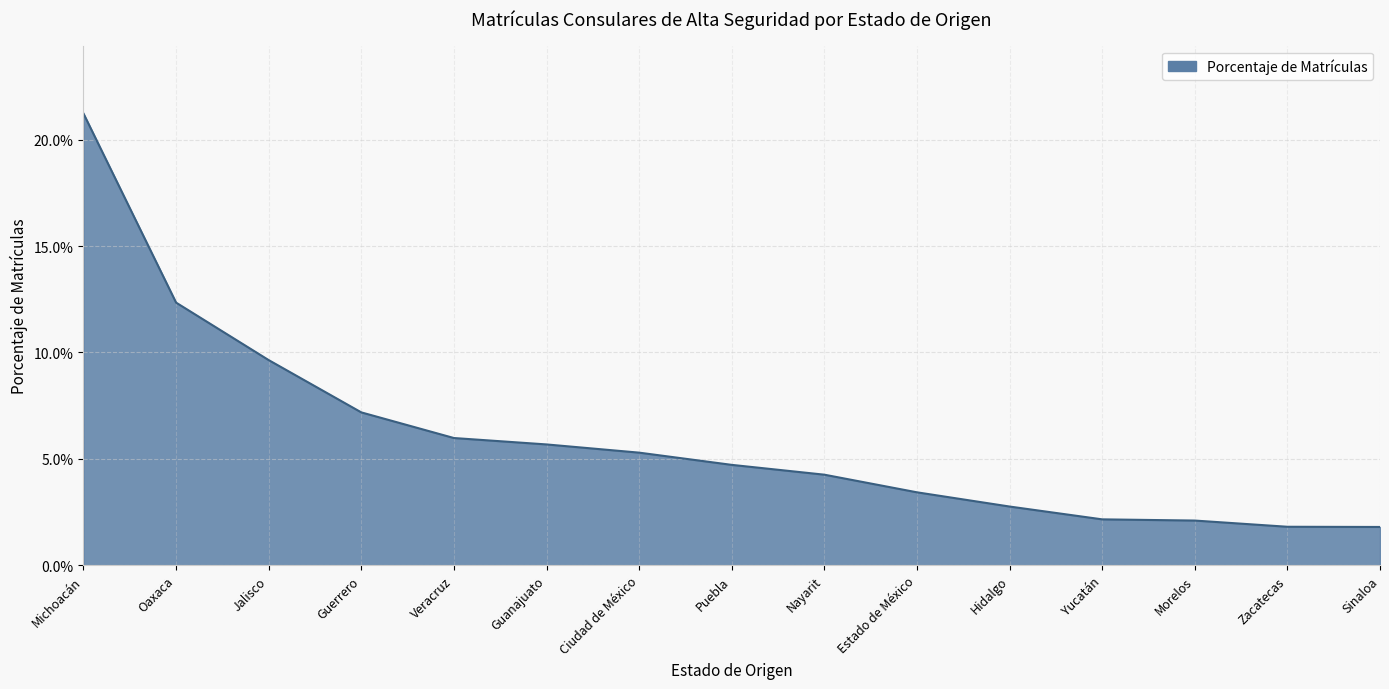

Is it true that the value at Guanajuato is 0.0?

False